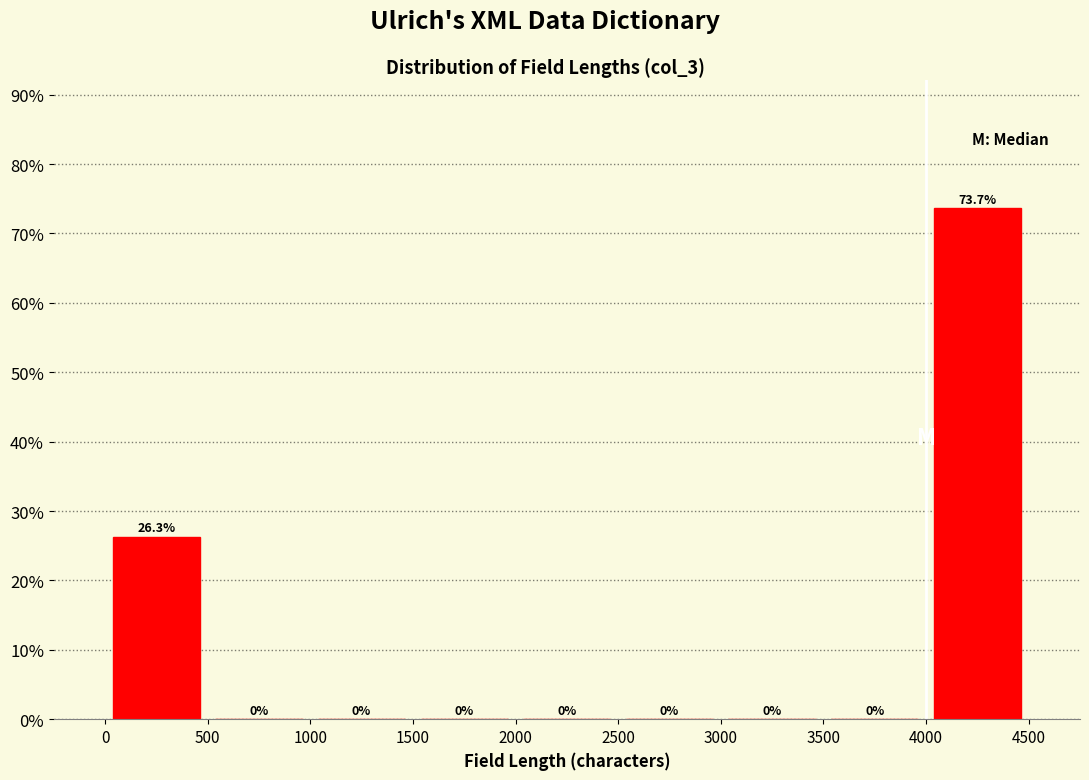

Reading left to right, list every bar in this chart as the range it spans on the x-axis followed by its height.

0 to 500: 26.3
500 to 1000: 0.0
1000 to 1500: 0.0
1500 to 2000: 0.0
2000 to 2500: 0.0
2500 to 3000: 0.0
3000 to 3500: 0.0
3500 to 4000: 0.0
4000 to 4500: 73.7